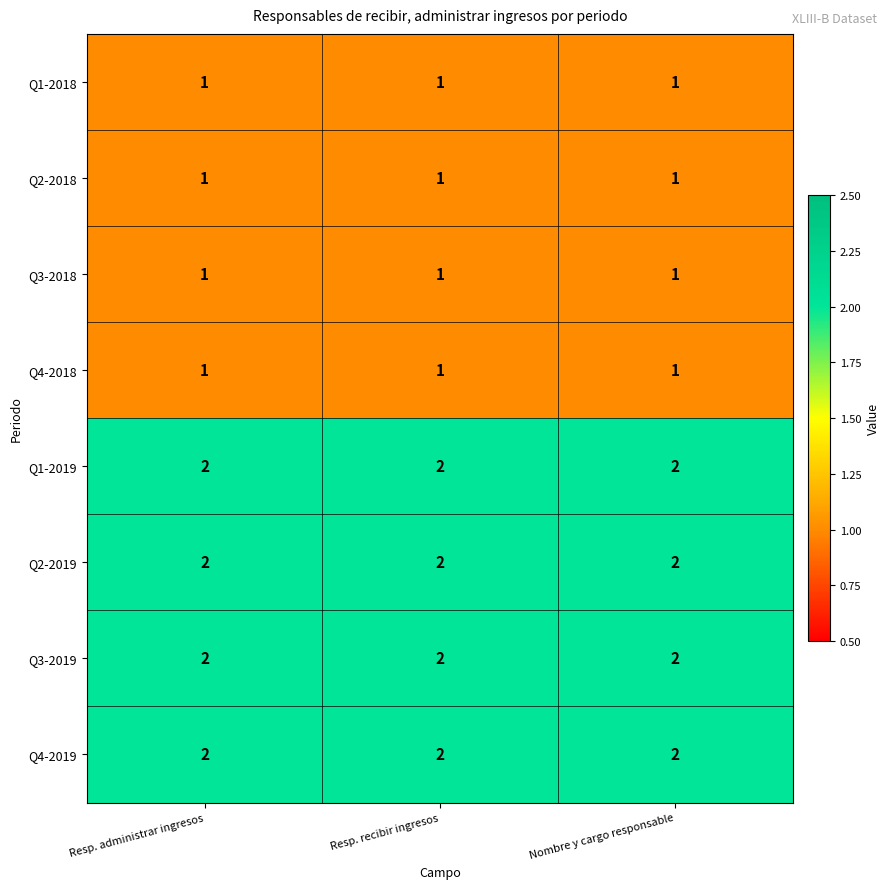

Is it true that Q4-2019 equals 2 at Resp. recibir ingresos?

True